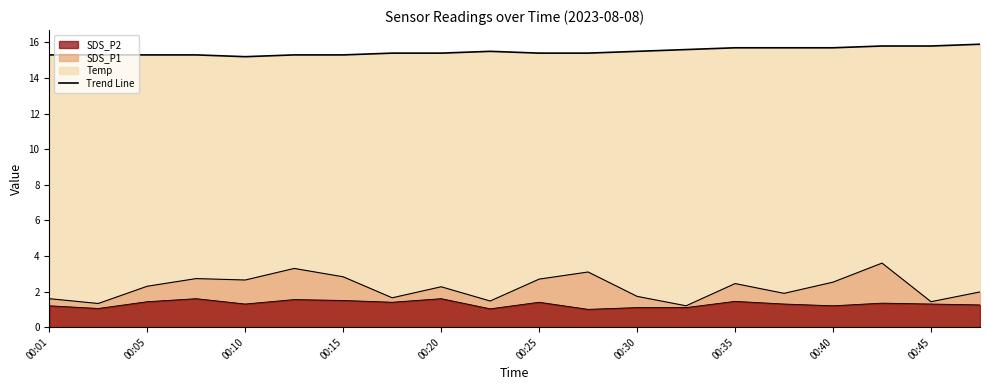

Rank the series at 00:42 from lowest to highest value.

SDS_P2, SDS_P1, Temp